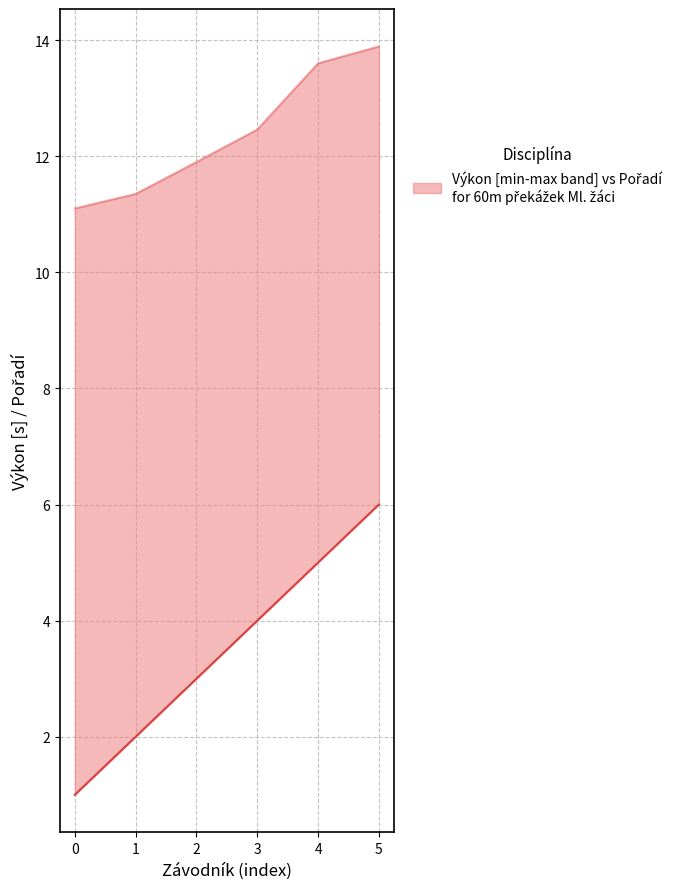

Which category has the highest value in the Pořadí (lower bound) series?

5